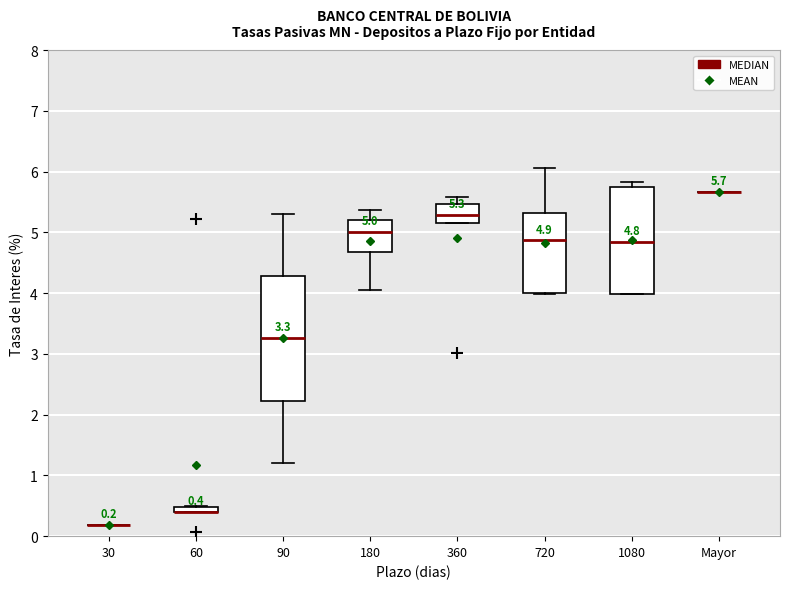

Which box is the tallest, from its lower edge to its upper edge?

90